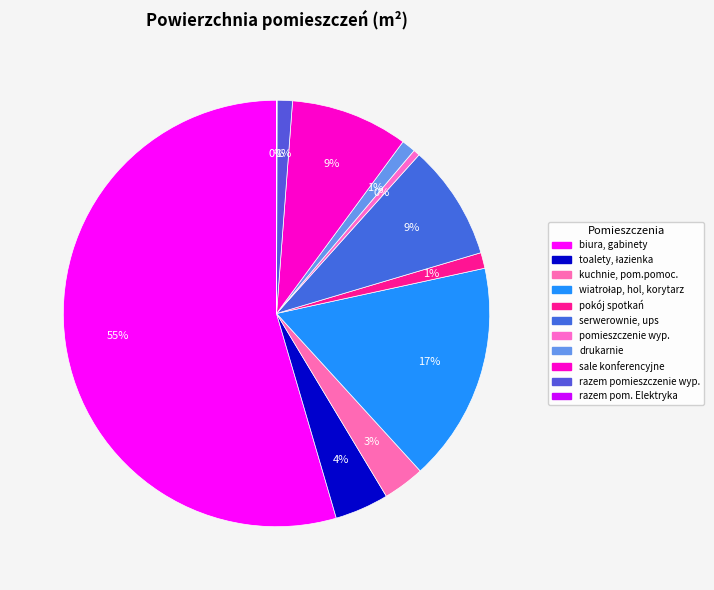

Which category has the biggest portion of the pie?

biura, gabinety